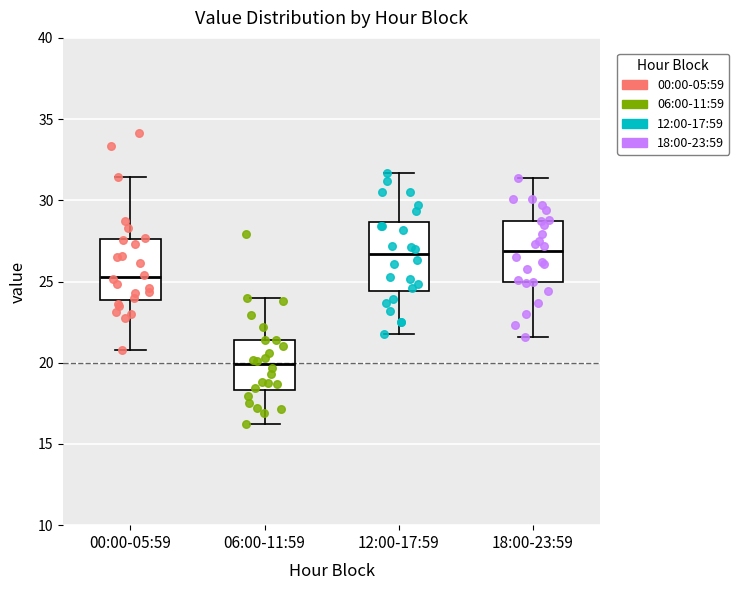

Reading left to right, read every box against the y-axis: the position of its median line, the range the box covers, and the ends of its whiskers. The values are not printed on the chart, so give them approximately, as read against the axis.

00:00-05:59: median 25.5, box 24.0 to 27.5, whiskers 21.0 to 31.5
06:00-11:59: median 20.0, box 18.5 to 21.5, whiskers 16.0 to 24.0
12:00-17:59: median 26.5, box 24.5 to 28.5, whiskers 22.0 to 31.5
18:00-23:59: median 27.0, box 25.0 to 28.5, whiskers 21.5 to 31.5